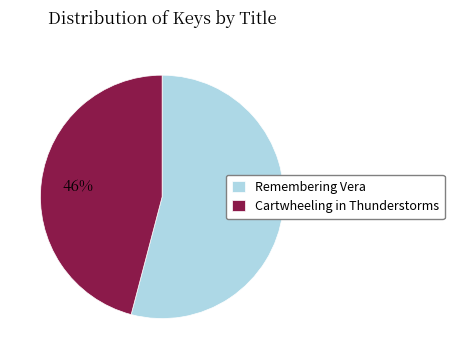

Which category has the biggest portion of the pie?

Remembering Vera